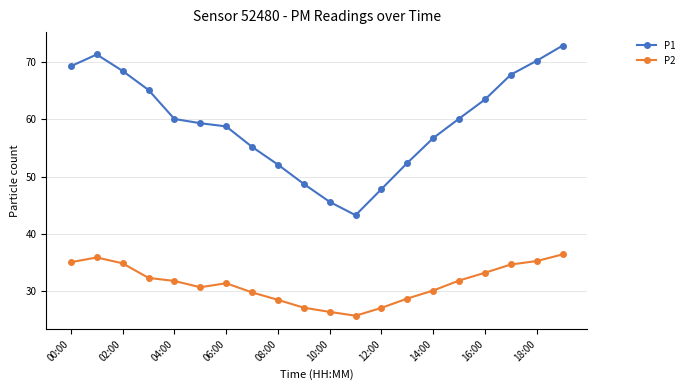

What is the minimum value for P2?

25.7